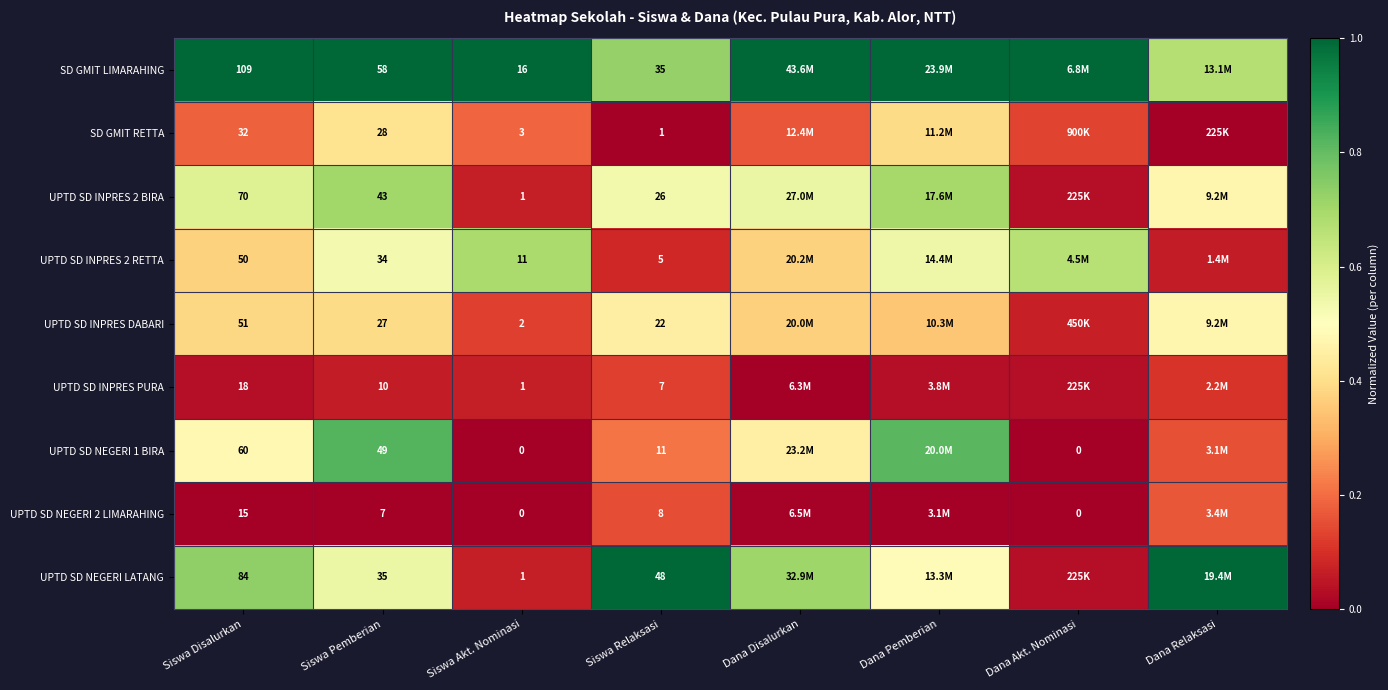

Is the value of UPTD SD NEGERI 2 LIMARAHING at Siswa Akt. Nominasi greater than the value of SD GMIT LIMARAHING at Siswa Akt. Nominasi?

No